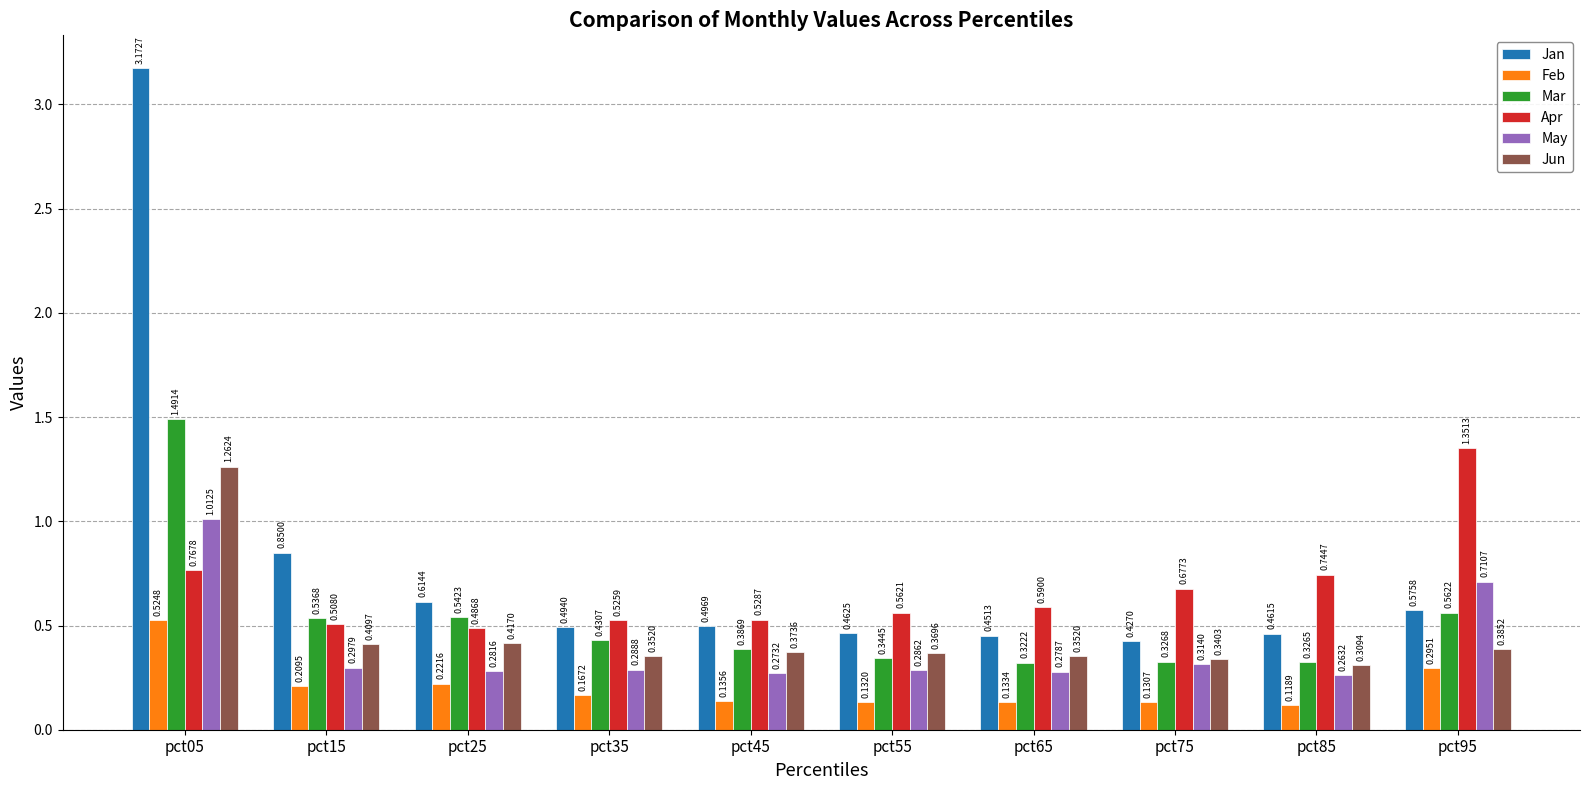

How many groups of bars are there?

10